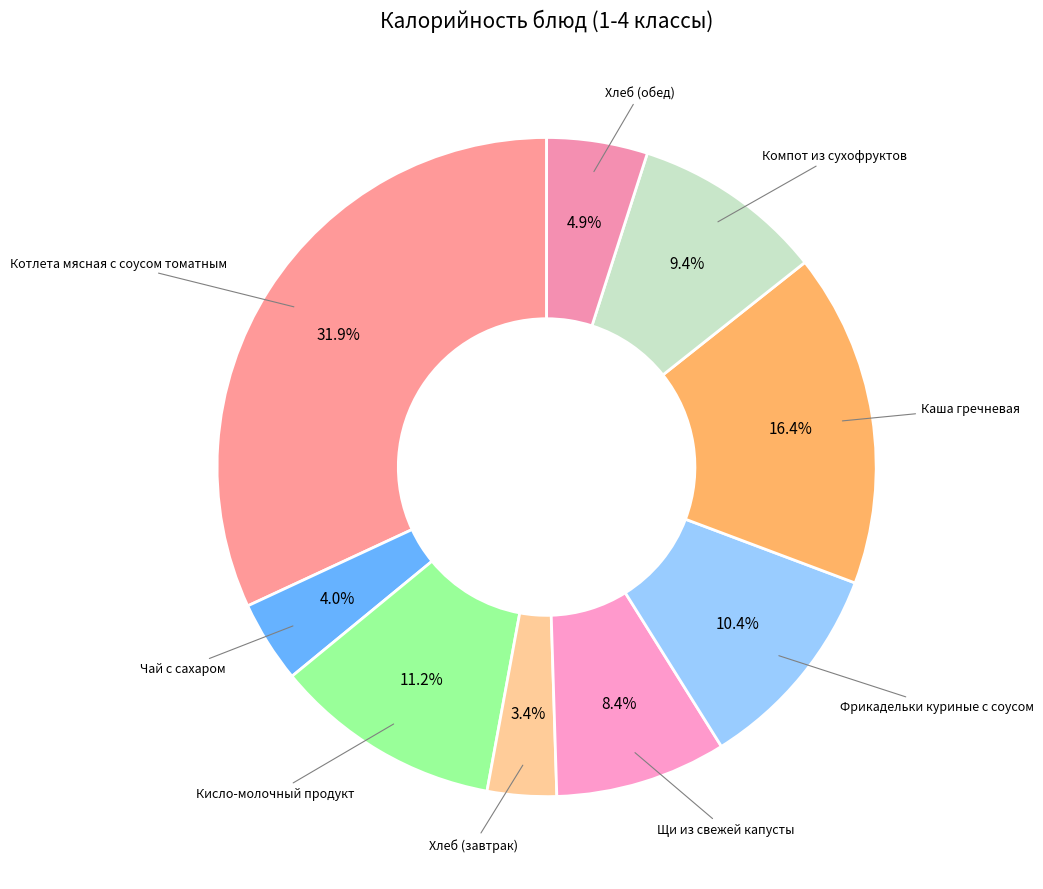

Rank the categories by value from lowest to highest.

Хлеб (завтрак), Чай с сахаром, Хлеб (обед), Щи из свежей капусты, Компот из сухофруктов, Фрикадельки куриные с соусом, Кисло-молочный продукт, Каша гречневая, Котлета мясная с соусом томатным